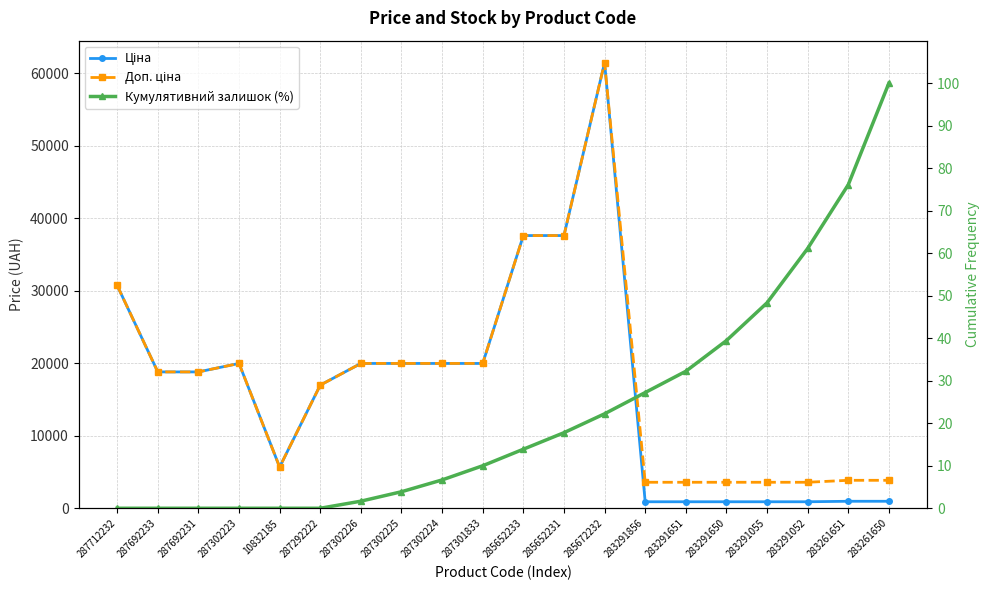

True or false: Ціна and Доп. ціна intersect in this chart.

False